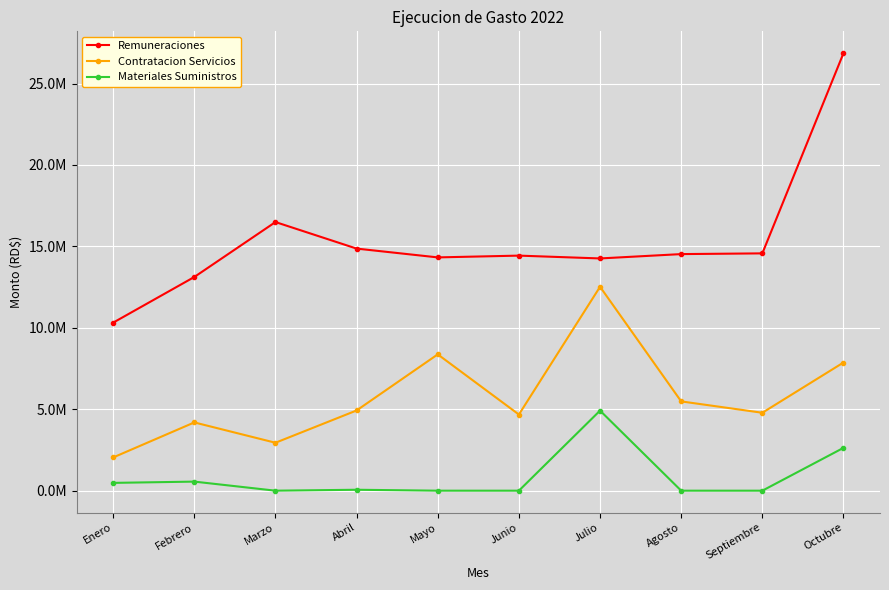

Rank the series at Enero from highest to lowest value.

Remuneraciones, Contratacion Servicios, Materiales Suministros